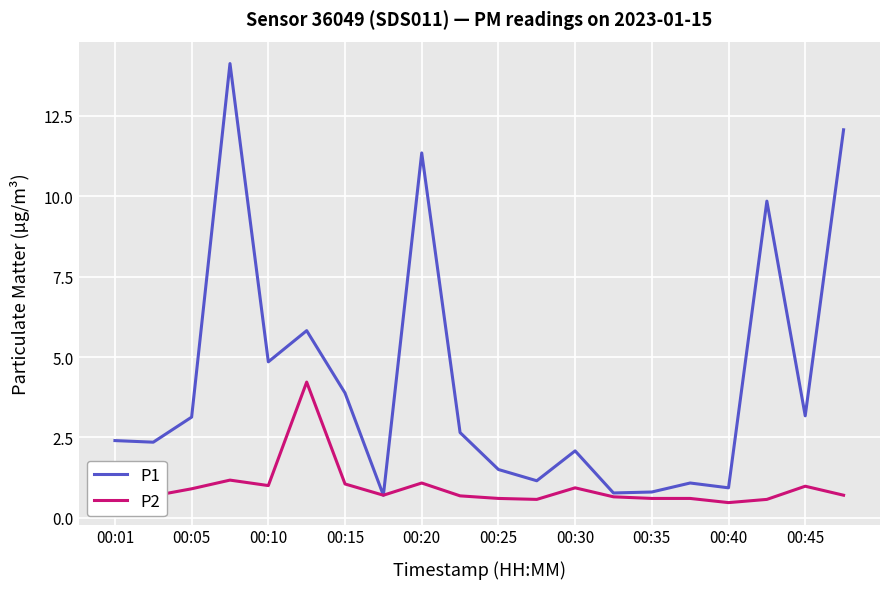

What is the highest value of the P1 series?

14.1